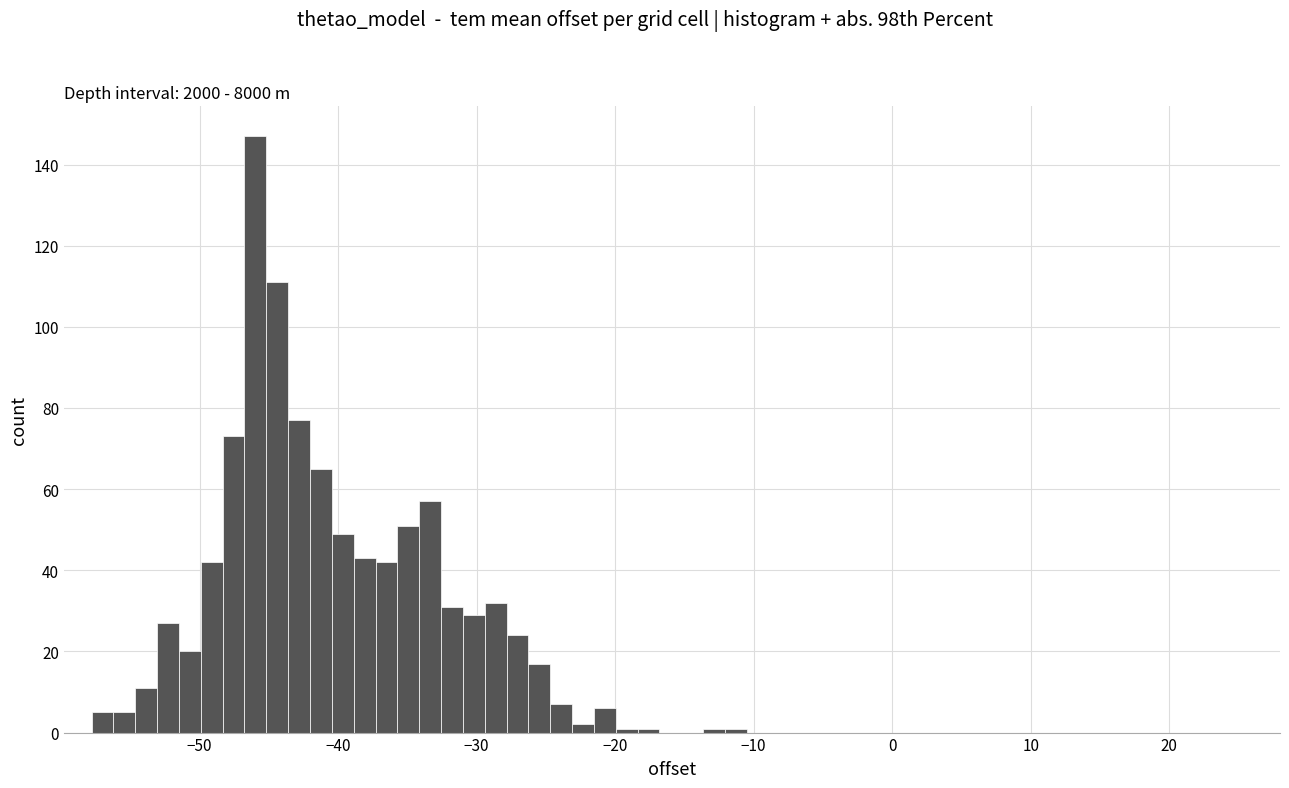

Around what value on the x-axis is the tallest bar? Give the approximate position of its centre, as read against the axis.

-46